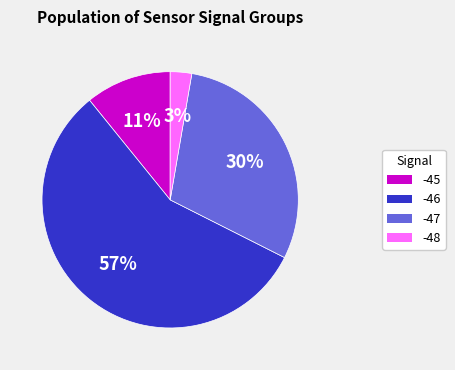

To the nearest percent, what is the combined percentage of -48 and -45?

14%